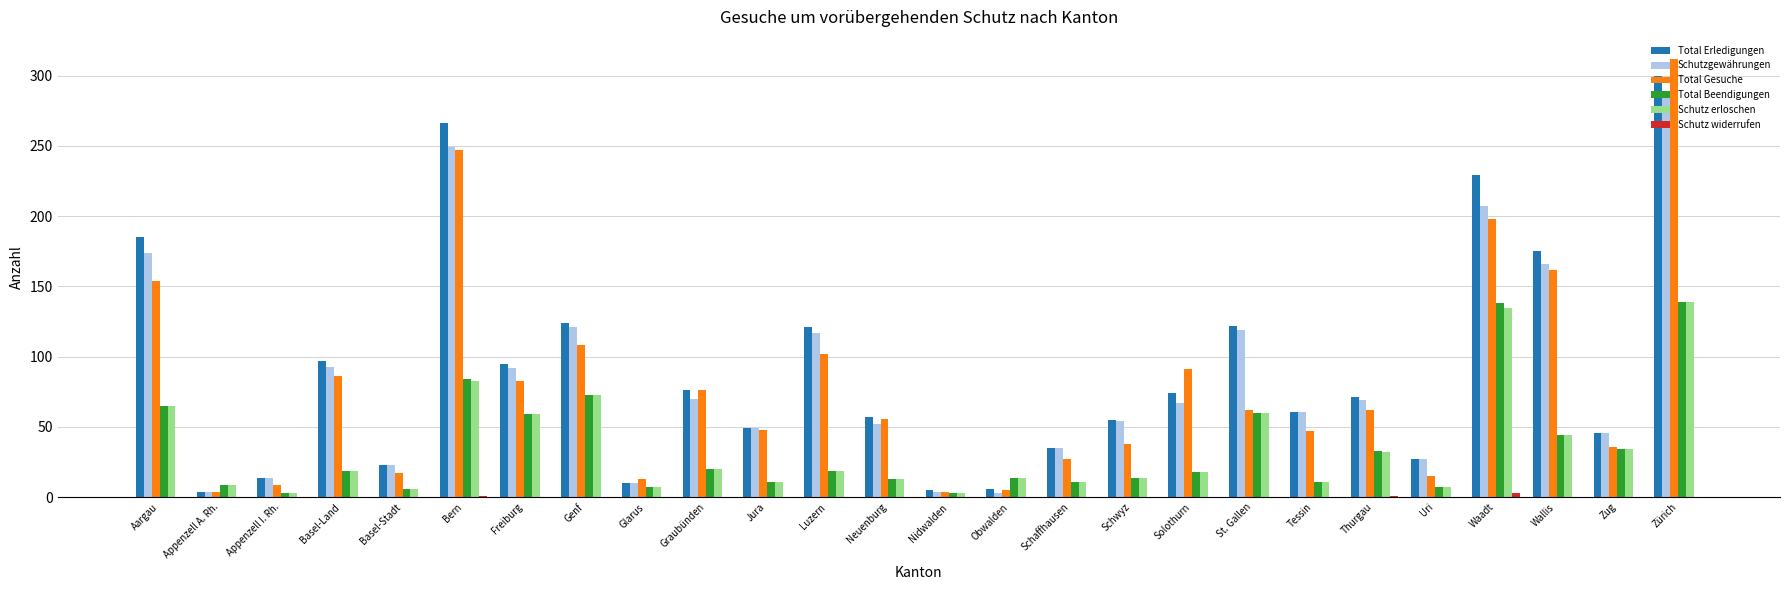

What is the sum of all Total Gesuche values?

2062